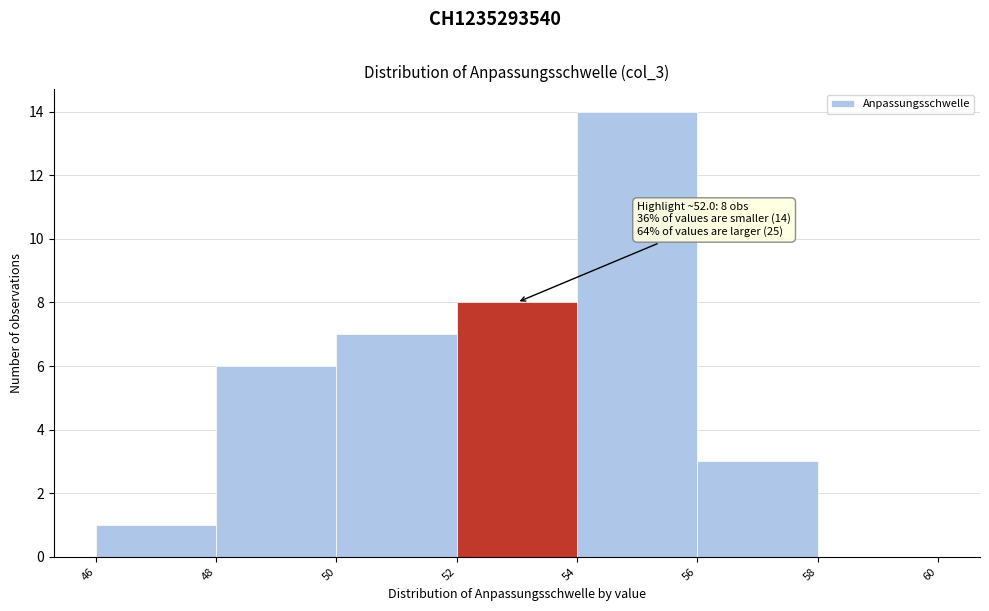

Over which range of the x-axis is the bar tallest?

54 to 56